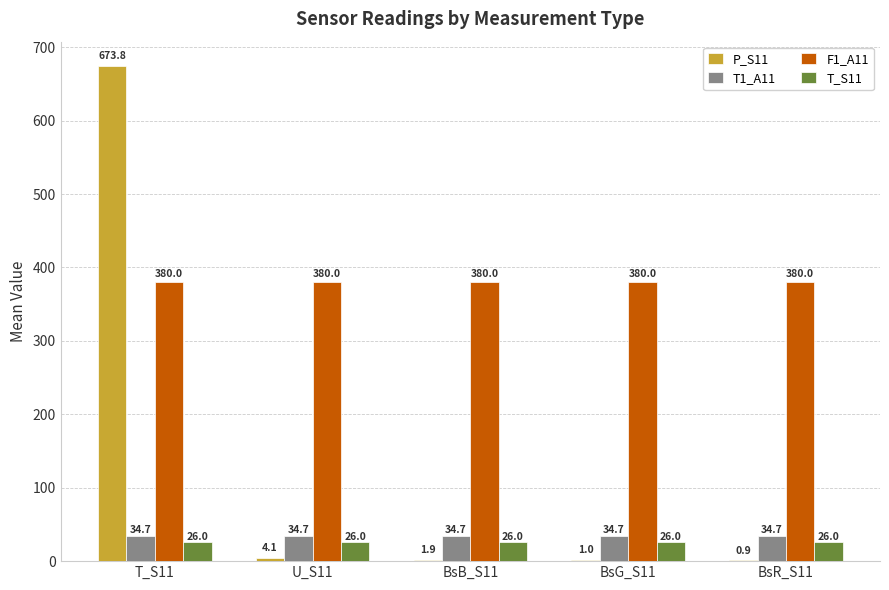

At which label is P_S11 closest to 337?

U_S11